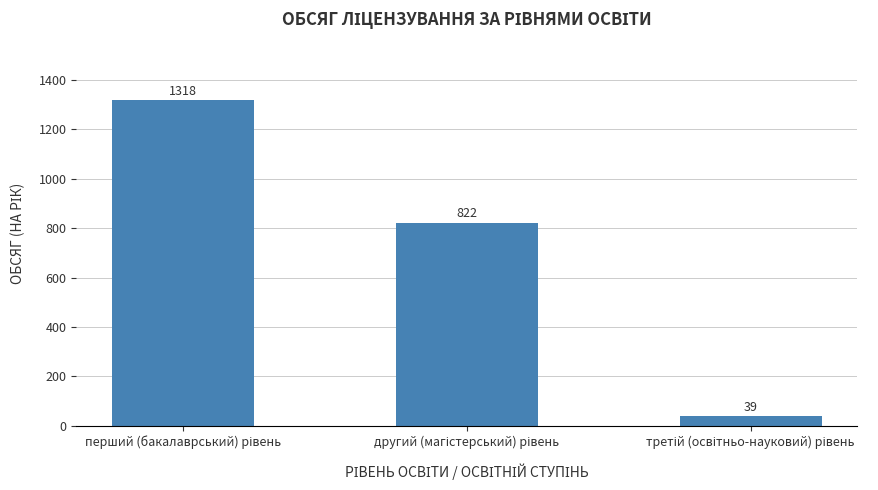

What is the value of the 1st bar from the left?

1318